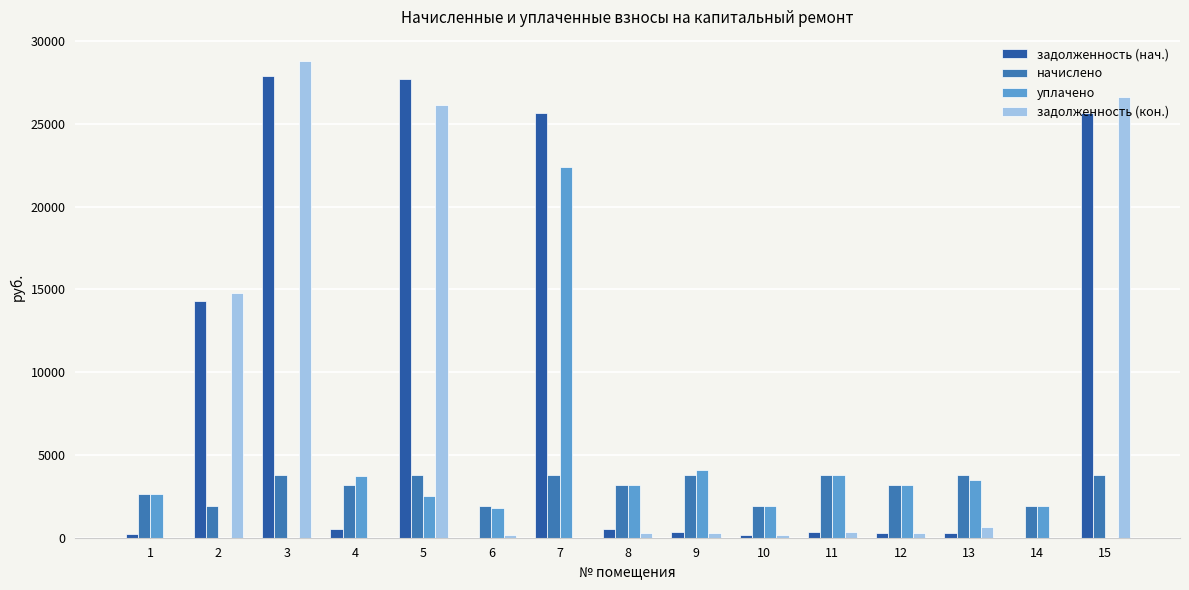

Reading right to left, what are all the values shown in this chart?

задолженность (нач.): 25681.2	0.0	314.3	263.4	315.9	162.2	318.6	531.1	25664.2	0.0	27722.3	531.1	27862.6	14305.3	218.9
начислено: 3790.6	1946.2	3771.5	3160.9	3790.6	1946.2	3771.5	3186.4	3790.6	1946.2	3771.5	3186.4	3790.6	1946.2	2626.7
уплачено: 0.0	1946.2	3457.2	3160.9	3790.2	1945.2	4070.1	3186.4	22415.1	1784.1	2500.0	3713.8	0.0	0.0	2626.7
задолженность (кон.): 26628.9	0.0	628.6	263.4	315.9	162.2	314.3	265.5	0.0	162.1	26165.2	0.0	28810.2	14791.8	0.0